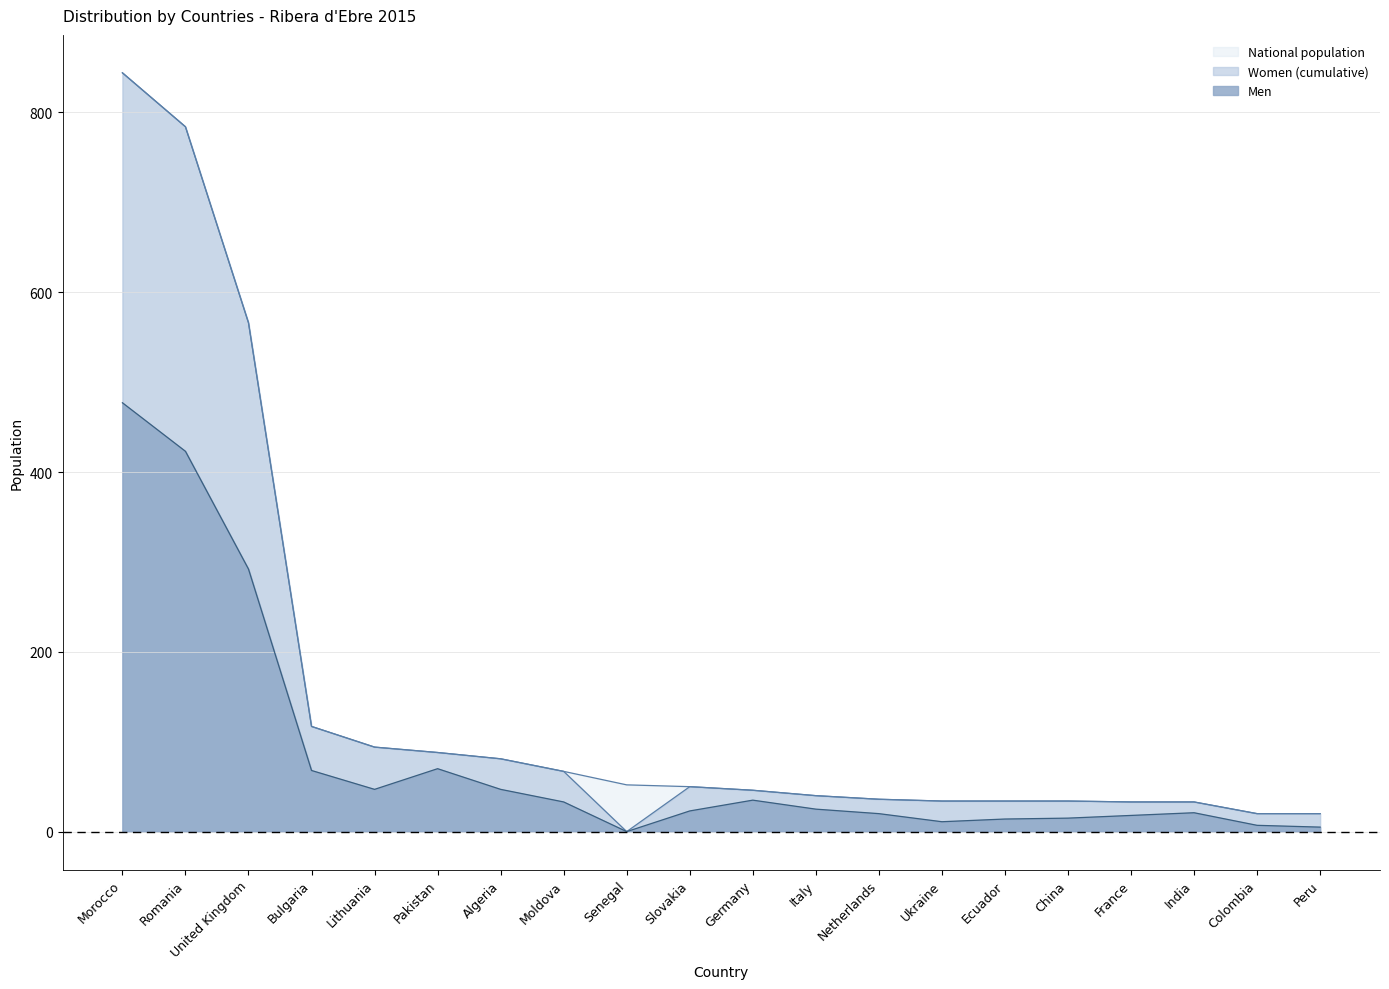

True or false: National population and Women cross at least once.

False